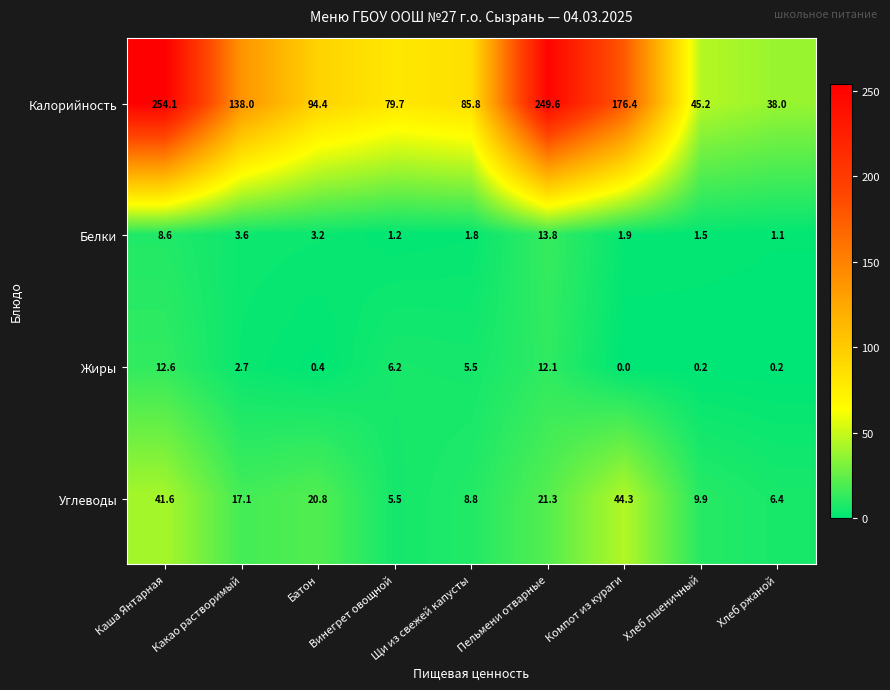

Which series has the largest range (max minus min)?

Калорийность